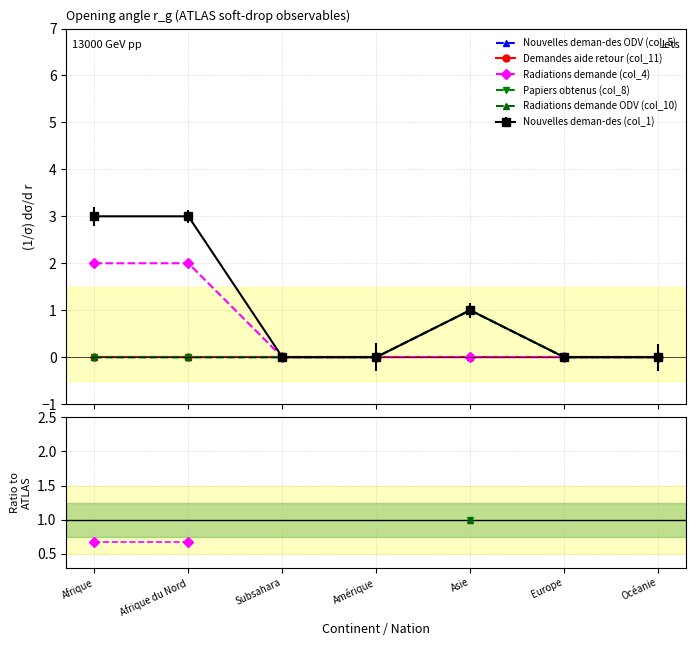

Is it true that Radiations demande ODV (col_10) equals 0.0 at Afrique?

True